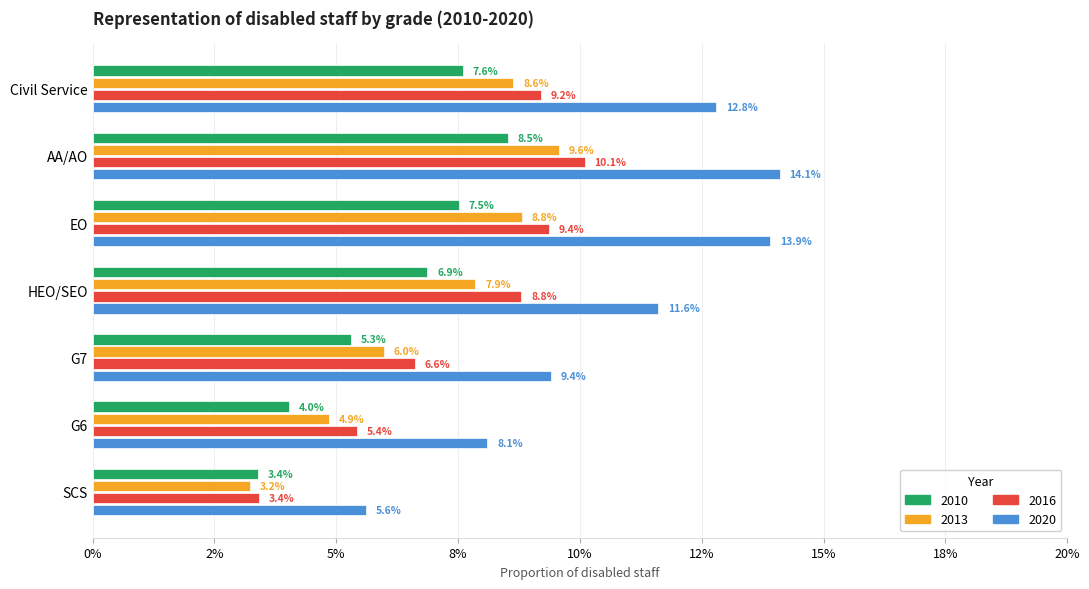

What are all the series names shown in the legend?

2010, 2013, 2016, 2020